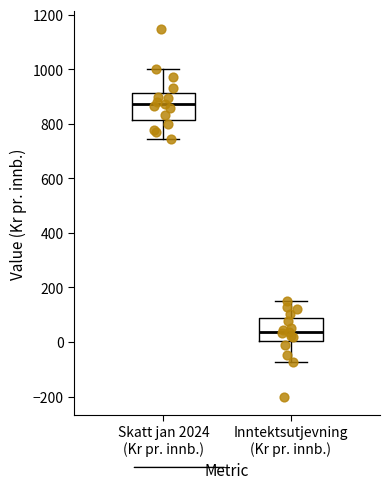

Which box has the highest median line?

Skatt jan 2024 (Kr pr. innb.)